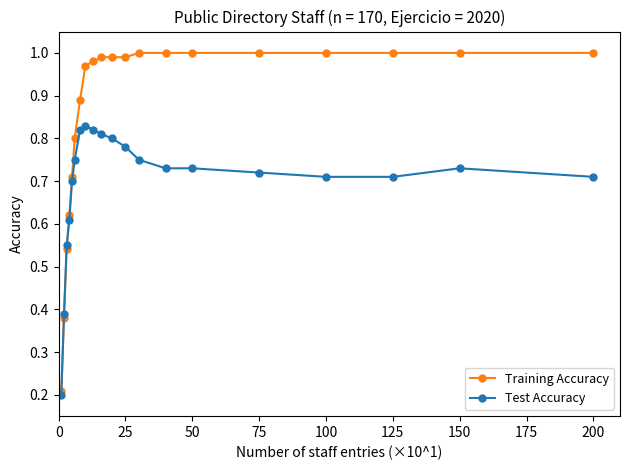

After their last crossing, which series has the higher values: Test Accuracy or Training Accuracy?

Training Accuracy